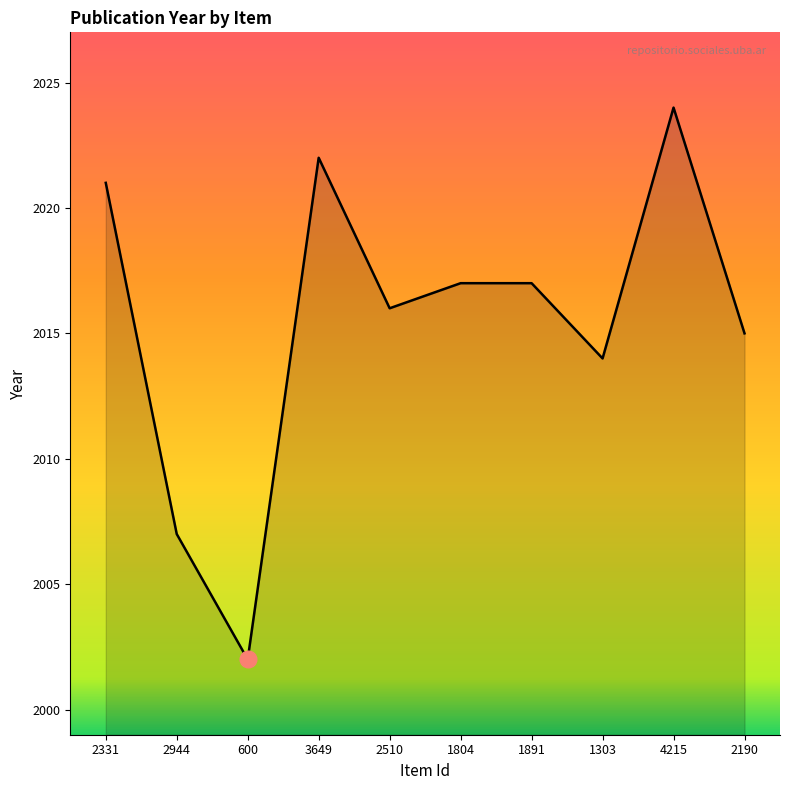

Which label corresponds to the smallest value in the chart?

600